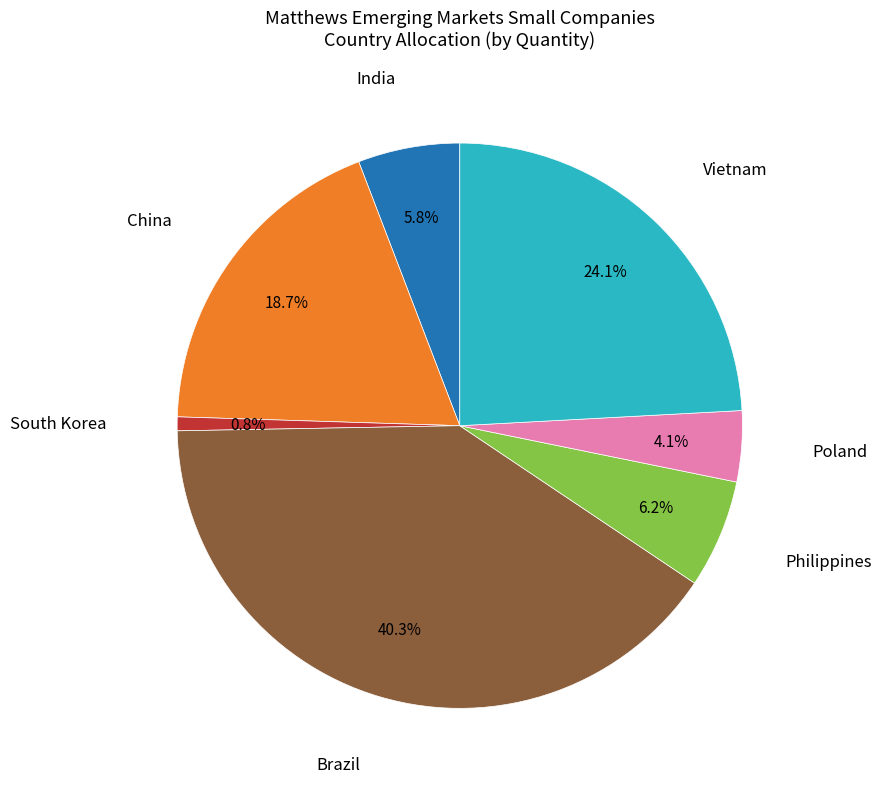

Is there any slice that represents more than half of the pie?

No